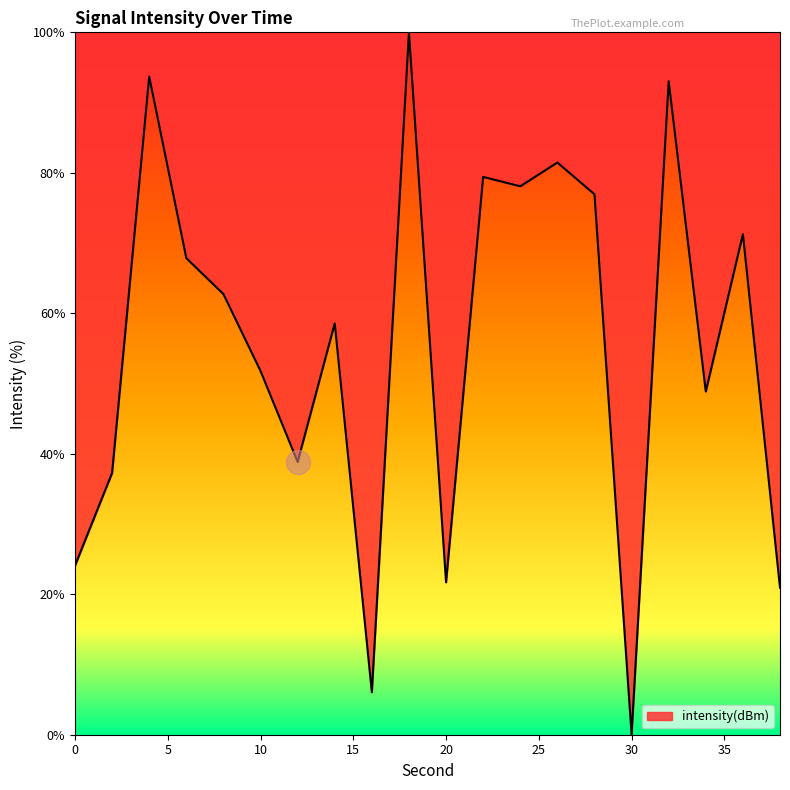

What is the maximum value shown in the chart?

100.0